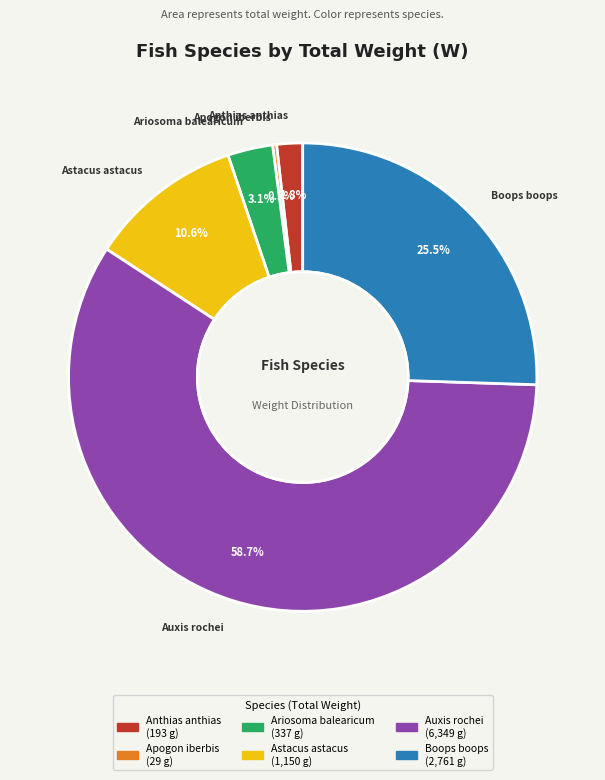

Is the sum of Ariosoma balearicum and Anthias anthias greater than half?

No